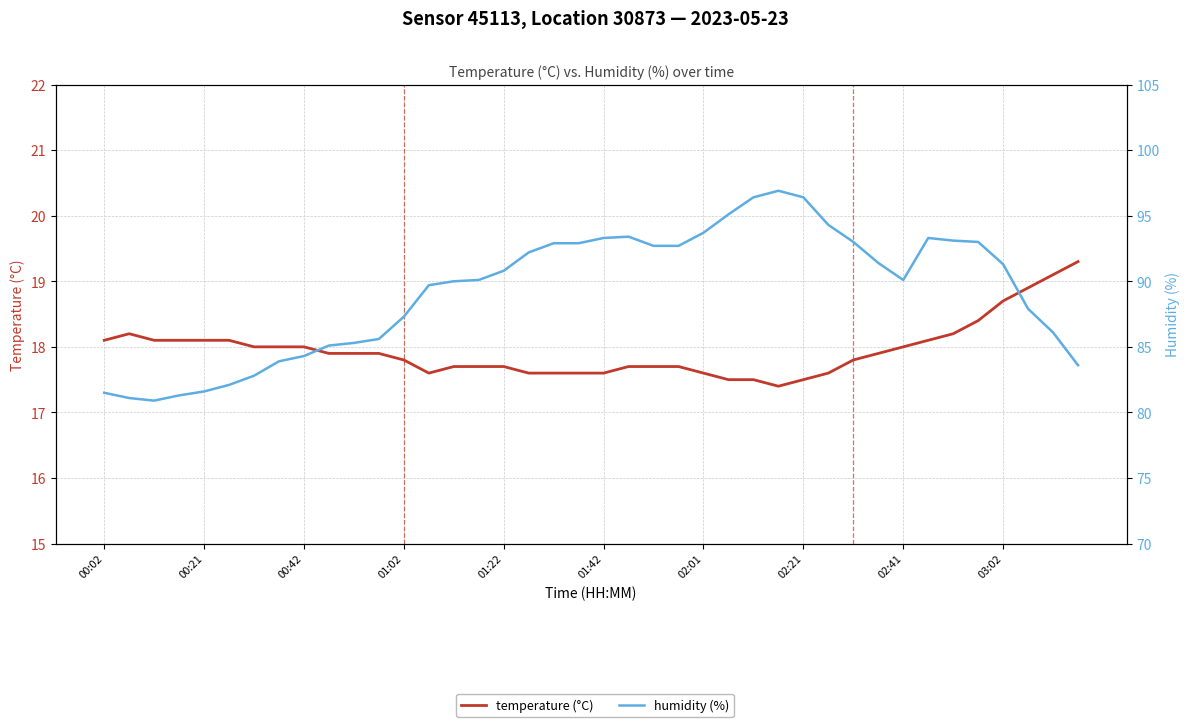

Reading left to right, transcribe all the data shown in this chart.

temperature: 18.1	18.2	18.1	18.1	18.1	18.1	18.0	18.0	18.0	17.9	17.9	17.9	17.8	17.6	17.7	17.7	17.7	17.6	17.6	17.6	17.6	17.7	17.7	17.7	17.6	17.5	17.5	17.4	17.5	17.6	17.8	17.9	18.0	18.1	18.2	18.4	18.7	18.9	19.1	19.3
humidity: 81.5	81.1	80.9	81.3	81.6	82.1	82.8	83.9	84.3	85.1	85.3	85.6	87.3	89.7	90.0	90.1	90.8	92.2	92.9	92.9	93.3	93.4	92.7	92.7	93.7	95.1	96.4	96.9	96.4	94.3	93.0	91.4	90.1	93.3	93.1	93.0	91.3	87.9	86.1	83.6